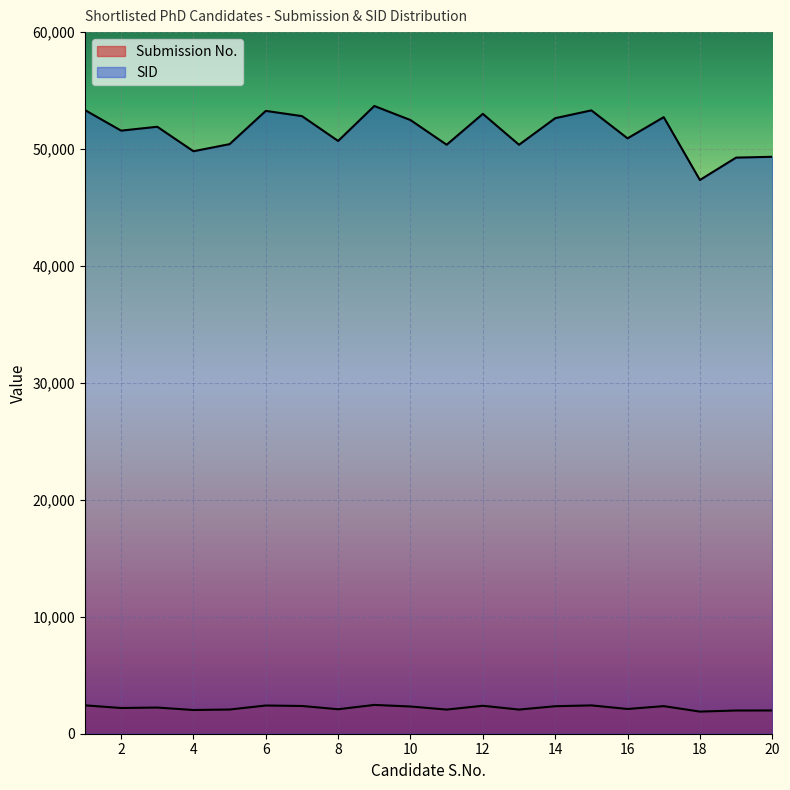

At how many categories does at least one series exceed 25628?

20